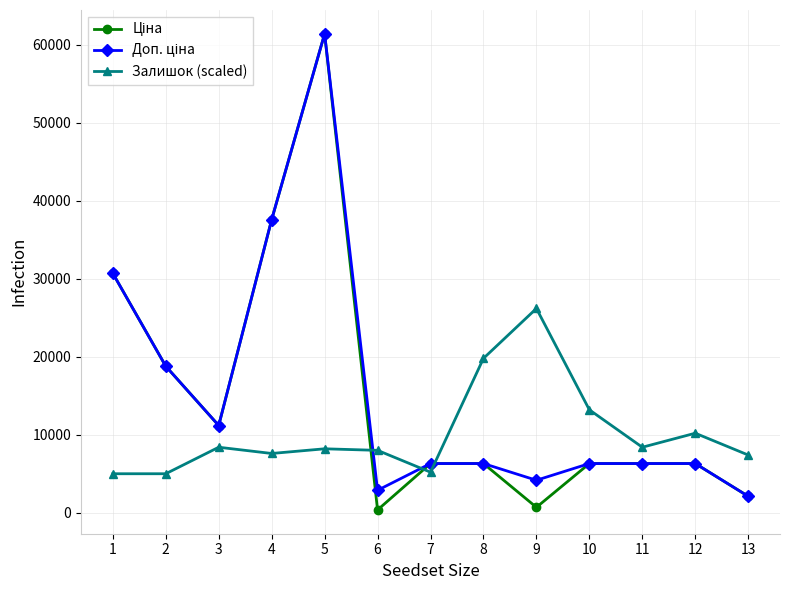

At which category is the sum across all series the highest?

5